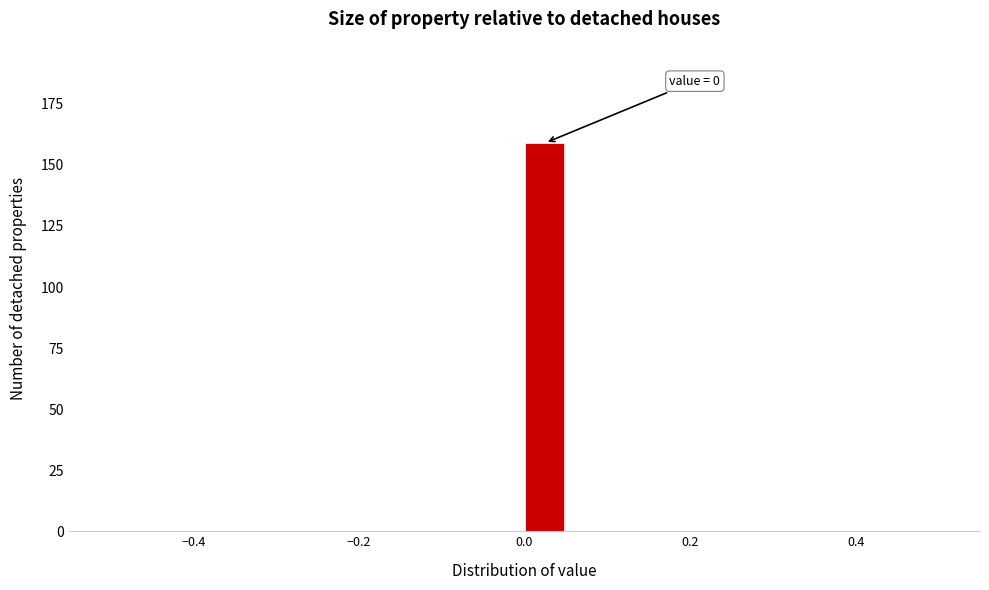

Around what value on the x-axis is the tallest bar? Give the approximate position of its centre, as read against the axis.

0.02